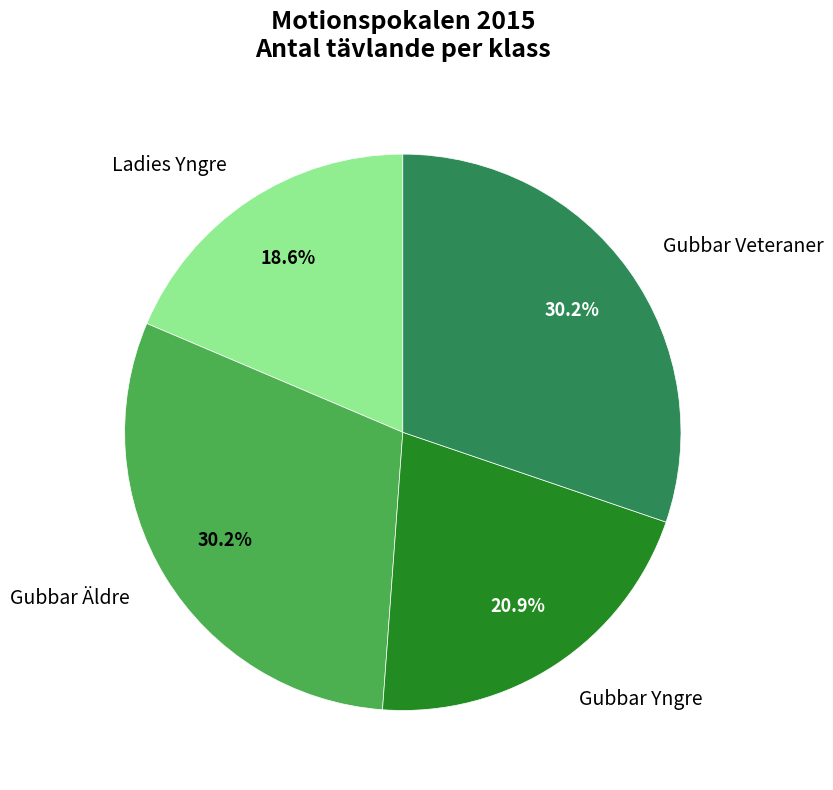

How much of the chart is everything except Ladies Yngre?

81.4%